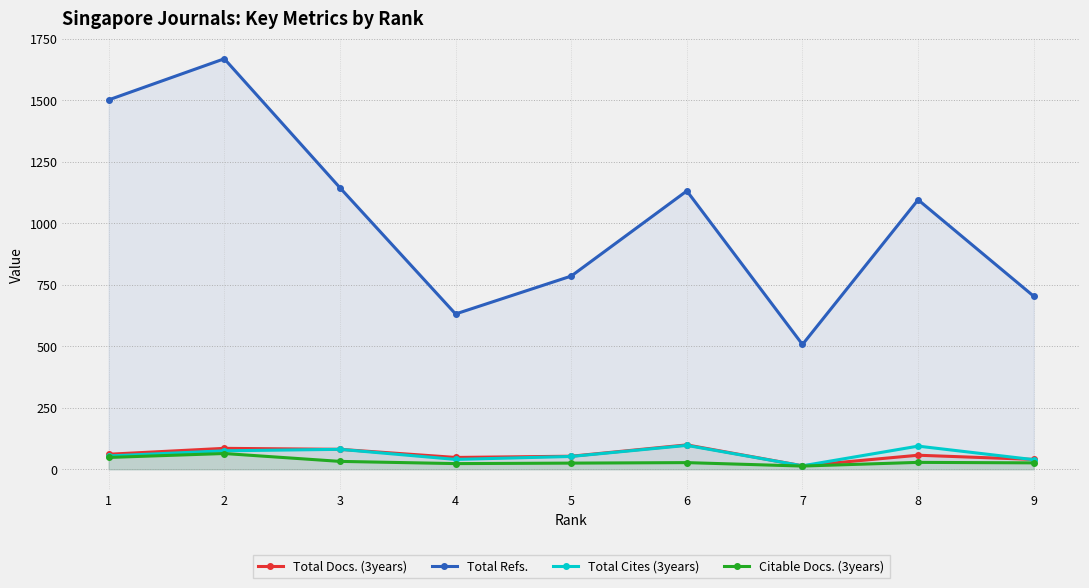

Is the value of Citable Docs. (3years) at 2 greater than the value of Total Cites (3years) at 4?

Yes